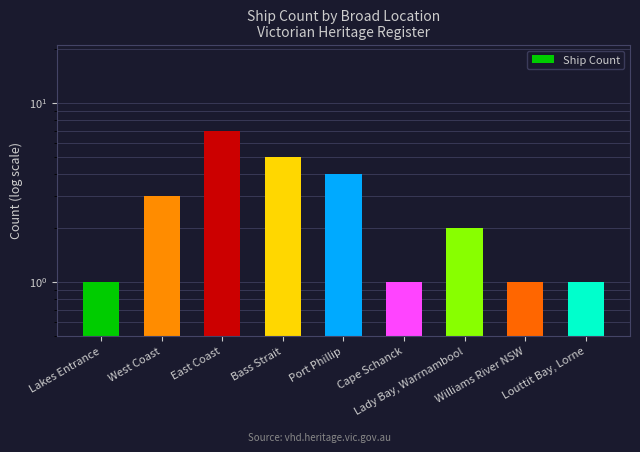

What is the minimum value shown in the chart?

1